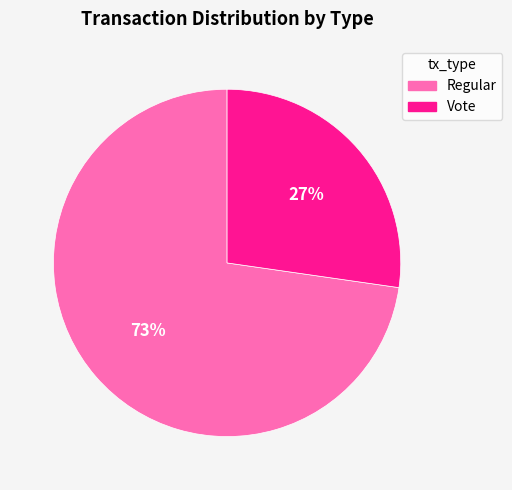

What is the smallest slice in the pie chart?

Vote